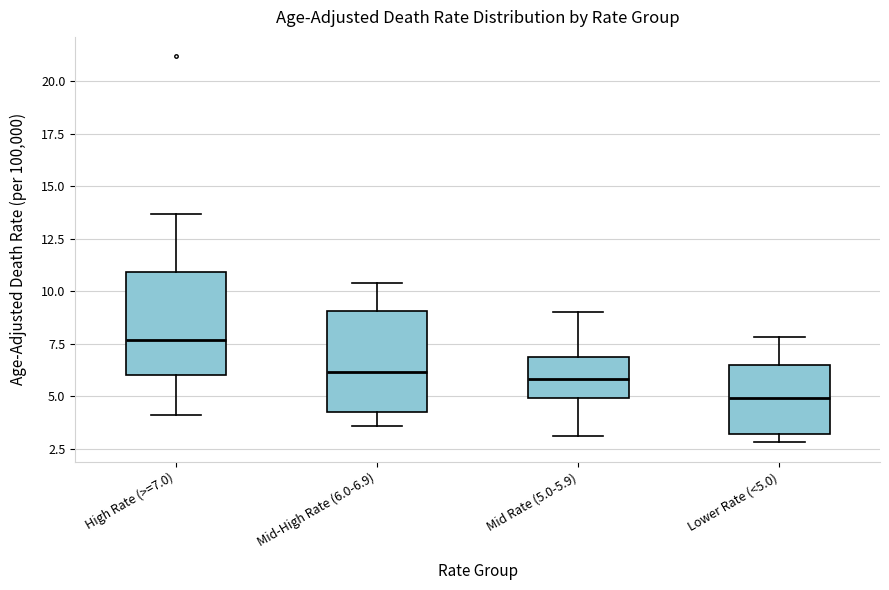

Reading left to right, read every box against the y-axis: the position of its median line, the range the box covers, and the ends of its whiskers. The values are not printed on the chart, so give them approximately, as read against the axis.

High Rate (>=7.0): median 7.5, box 6.0 to 11.0, whiskers 4.0 to 13.5
Mid-High Rate (6.0-6.9): median 6.0, box 4.5 to 9.0, whiskers 3.5 to 10.5
Mid Rate (5.0-5.9): median 6.0, box 5.0 to 7.0, whiskers 3.0 to 9.0
Lower Rate (<5.0): median 5.0, box 3.0 to 6.5, whiskers 3.0 (just below the box's lower edge) to 8.0